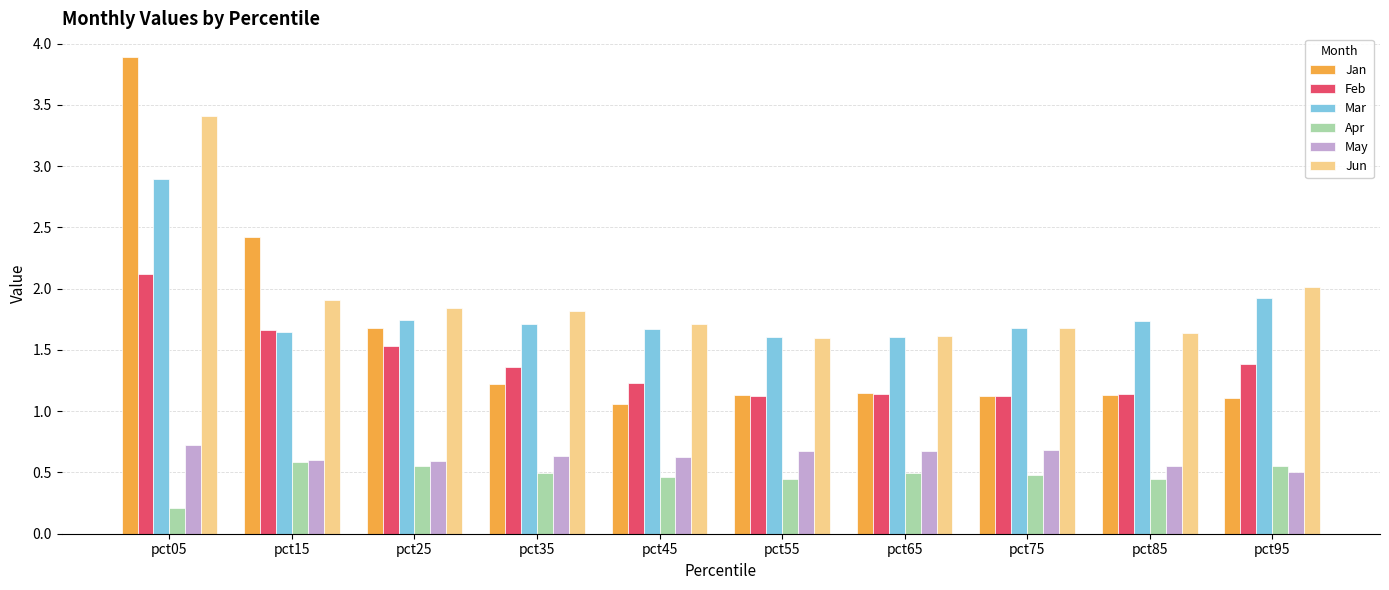

The value of May at pct85 is 0.2. True or false?

False